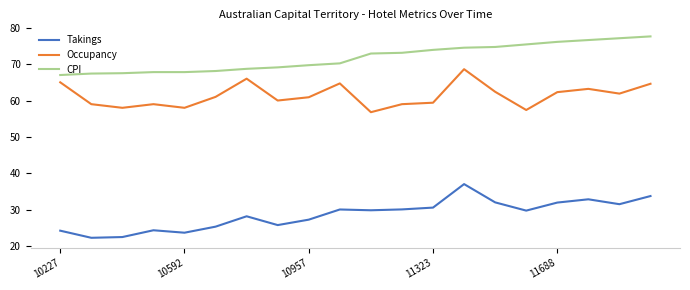

True or false: Occupancy and CPI intersect in this chart.

False